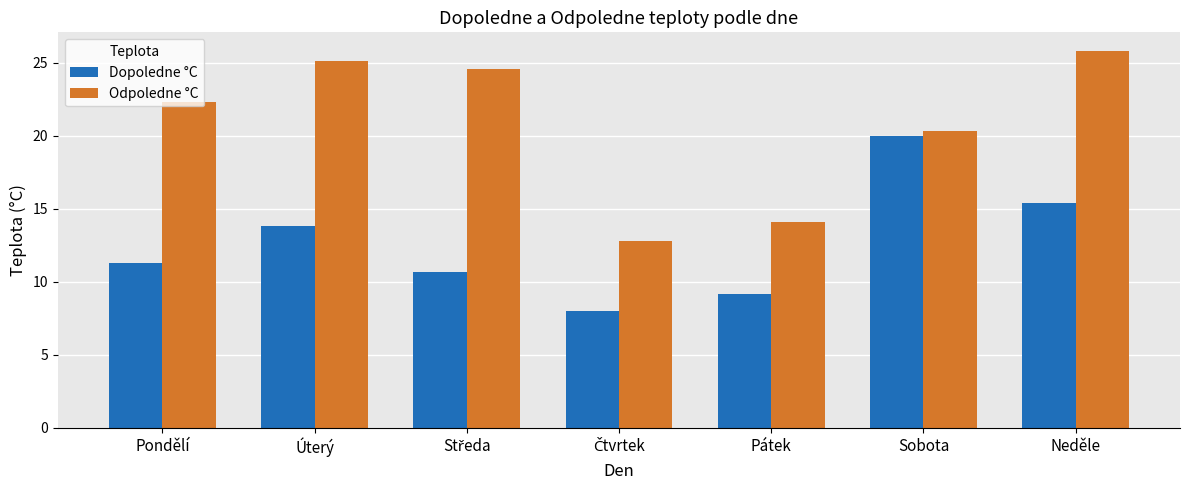

List the series in order of their peak value, highest first.

Odpoledne °C, Dopoledne °C